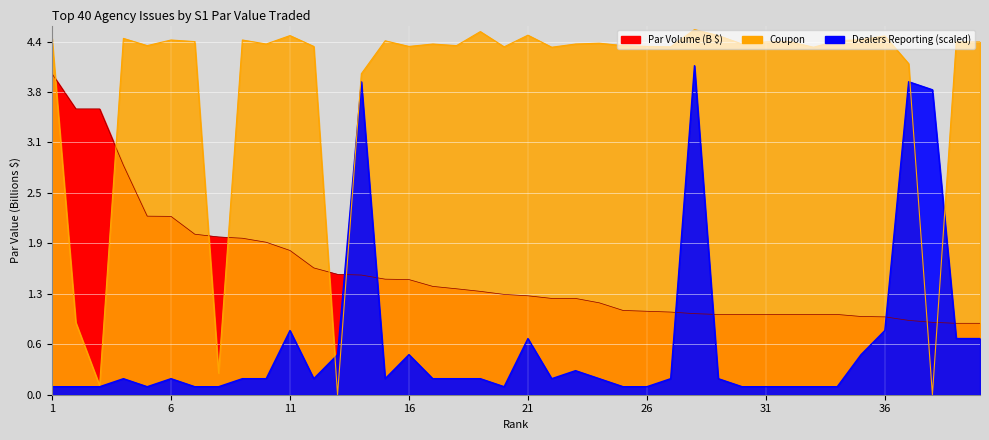

What is the average value of the Par Volume (B) series?

1.5